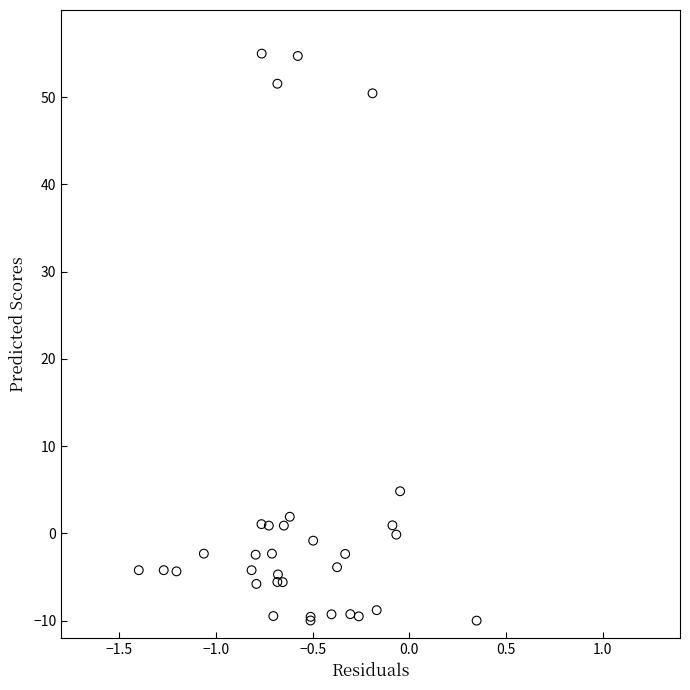

What Y value in the scatter plot is closest to 22?

4.8